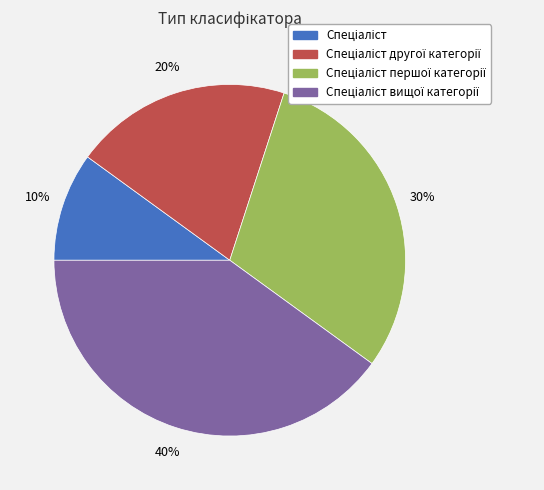

Is there a majority slice in this chart?

No